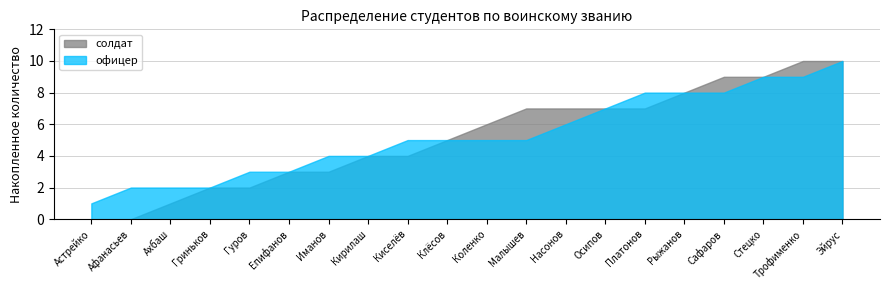

Does the chart have visible grid lines?

Yes